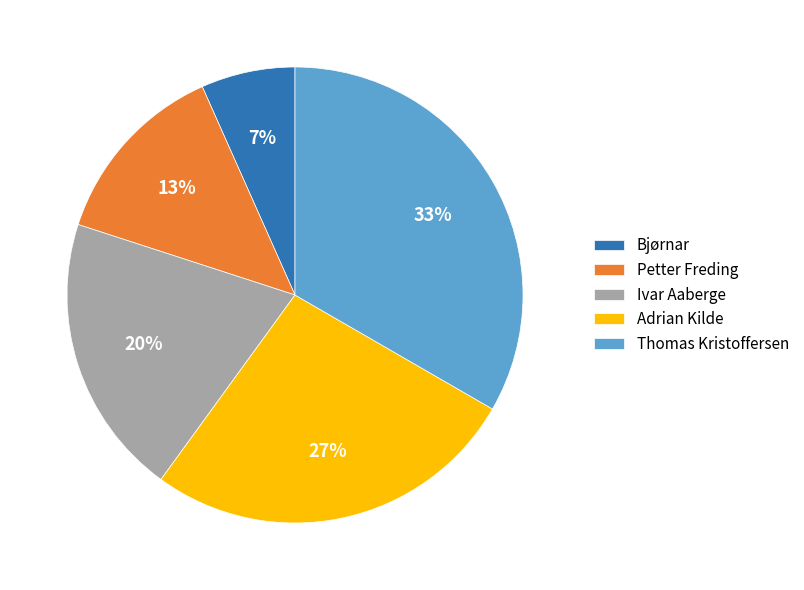

Is there any slice that represents more than half of the pie?

No